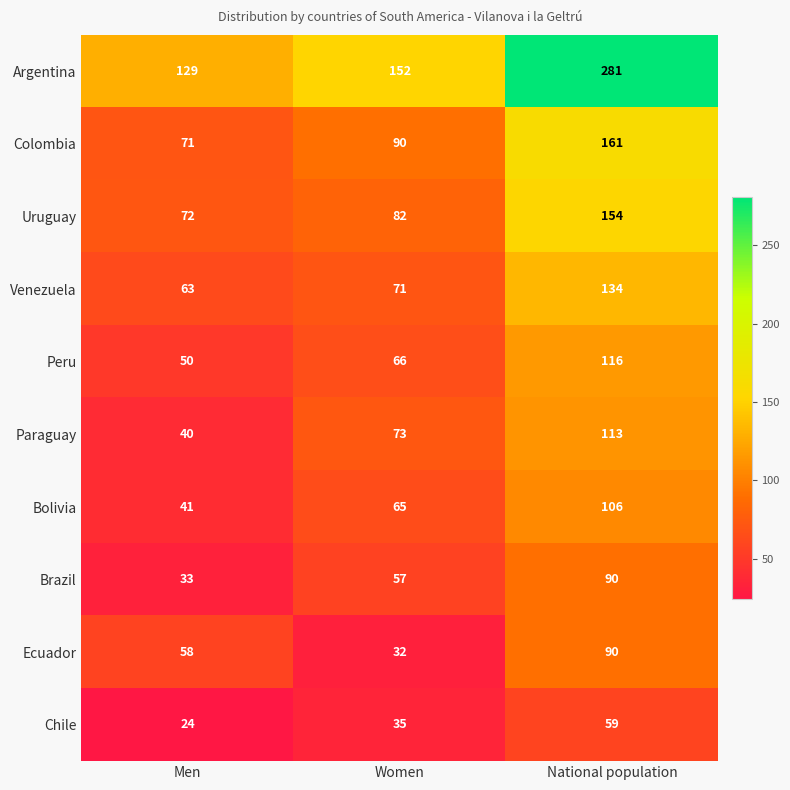

What is the difference between the Paraguay values at Women and Men?

33